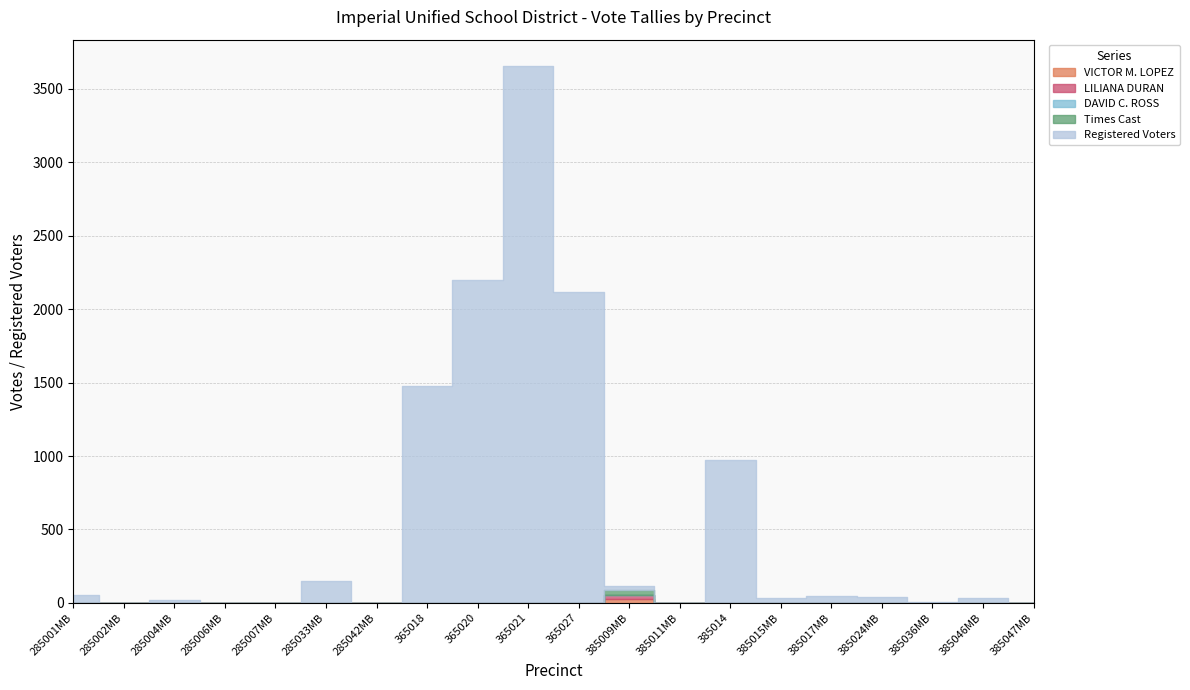

What is the total value across all series at 385017MB?

47